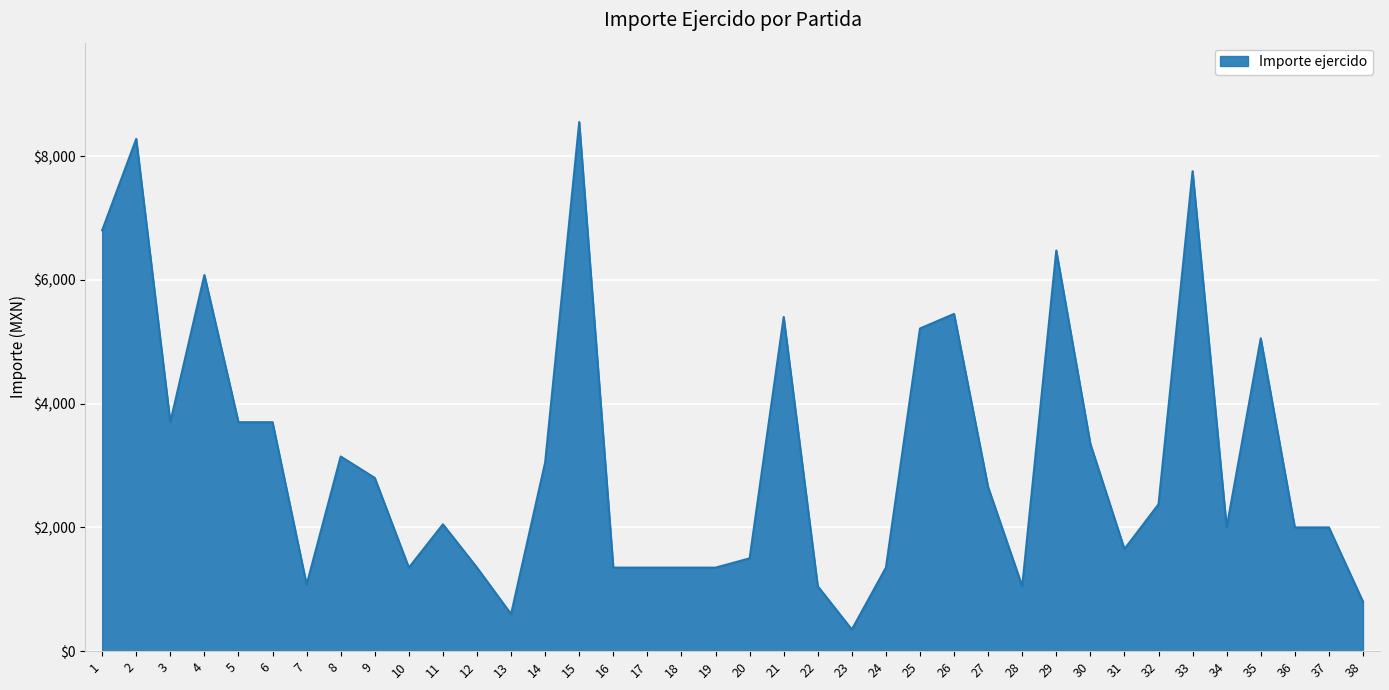

What is the sum of all values?

119102